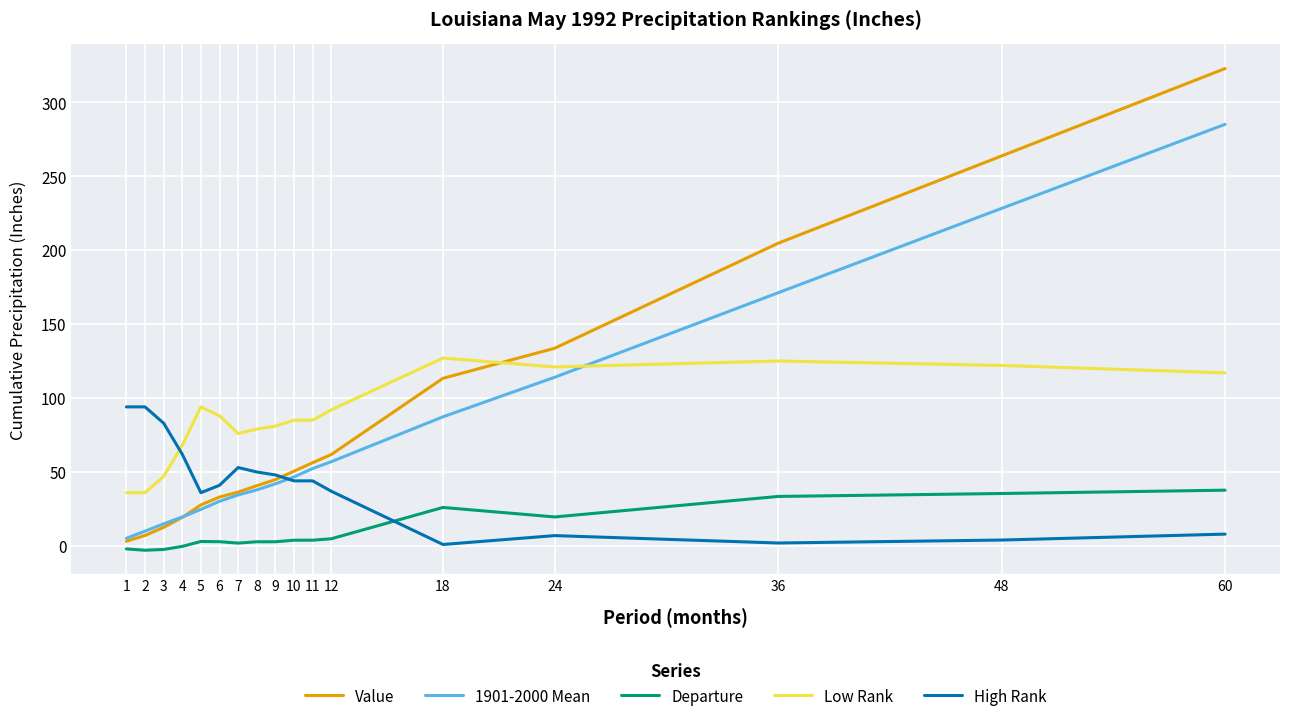

Which series changed the most between 5 and 36?

Value